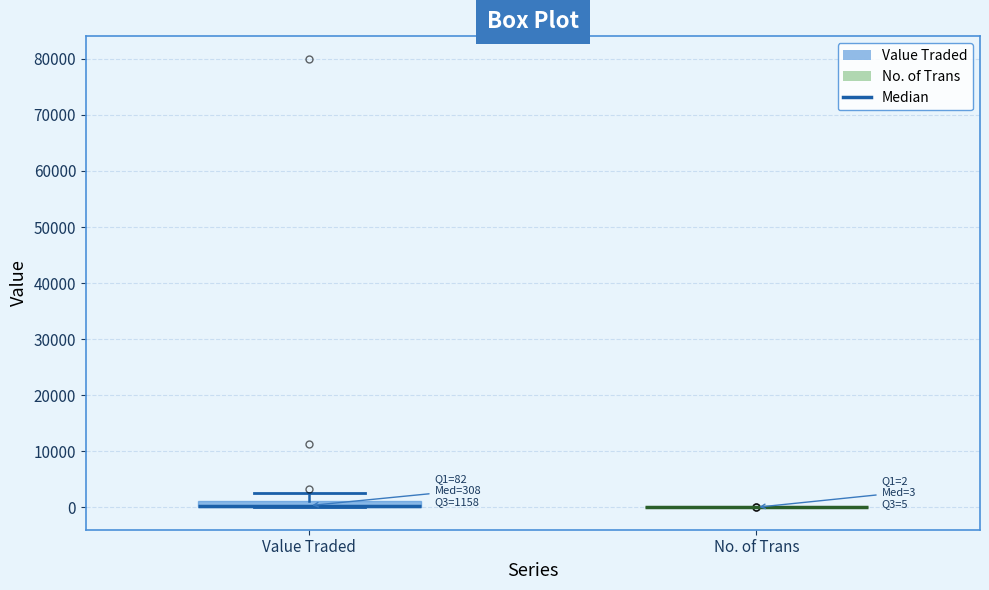

Which box is the tallest, from its lower edge to its upper edge?

Value Traded